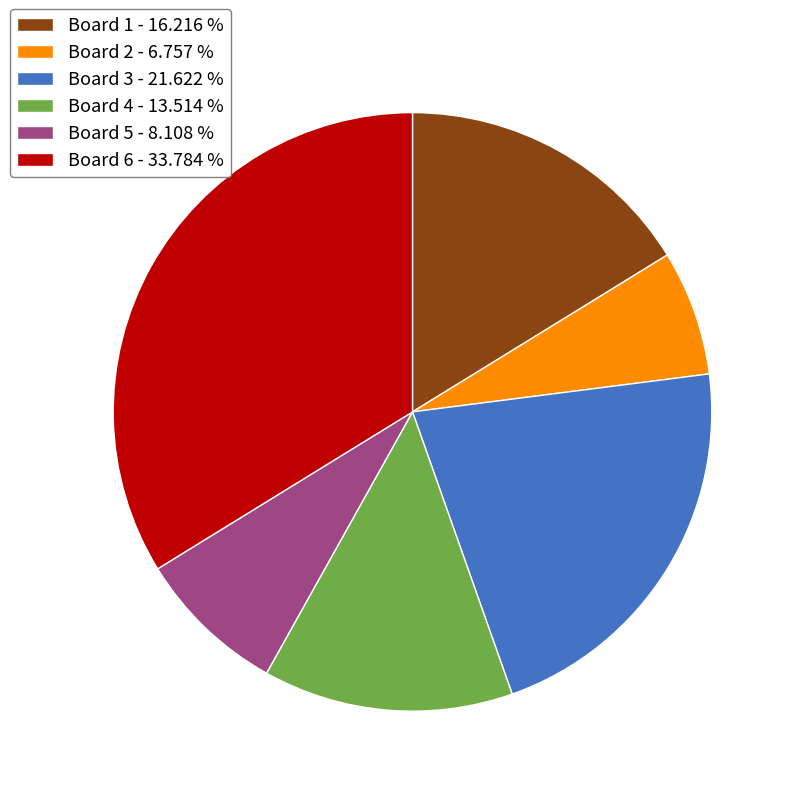

Combined, do Board 2 - 6.757 % and Board 5 - 8.108 % account for over 50%?

No